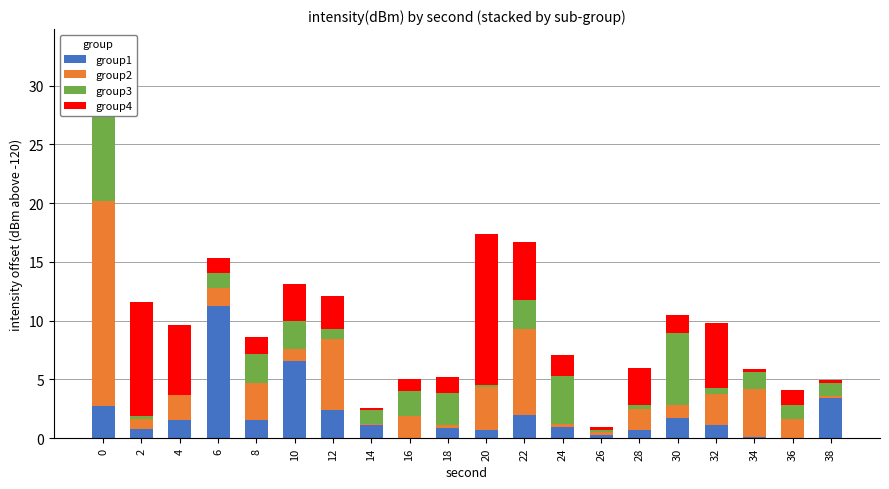

What is the greatest value displayed?

17.5